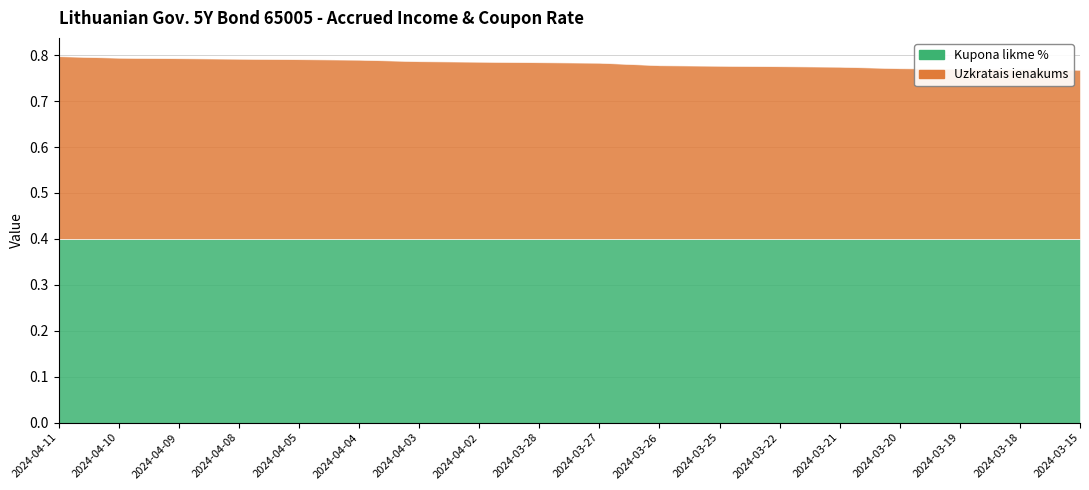

Reading left to right, transcribe all the data shown in this chart.

Kupona likme %: 2024-04-11=0.4	2024-04-10=0.4	2024-04-09=0.4	2024-04-08=0.4	2024-04-05=0.4	2024-04-04=0.4	2024-04-03=0.4	2024-04-02=0.4	2024-03-28=0.4	2024-03-27=0.4	2024-03-26=0.4	2024-03-25=0.4	2024-03-22=0.4	2024-03-21=0.4	2024-03-20=0.4	2024-03-19=0.4	2024-03-18=0.4	2024-03-15=0.4
Uzkratais ienakums: 2024-04-11=0.4	2024-04-10=0.4	2024-04-09=0.4	2024-04-08=0.4	2024-04-05=0.4	2024-04-04=0.4	2024-04-03=0.4	2024-04-02=0.4	2024-03-28=0.4	2024-03-27=0.4	2024-03-26=0.4	2024-03-25=0.4	2024-03-22=0.4	2024-03-21=0.4	2024-03-20=0.4	2024-03-19=0.4	2024-03-18=0.4	2024-03-15=0.4